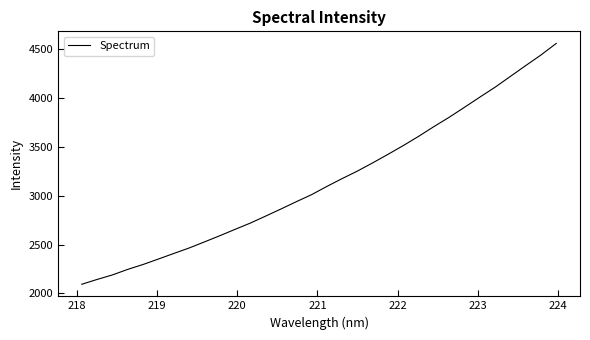

What is the maximum value shown in the chart?

4555.1